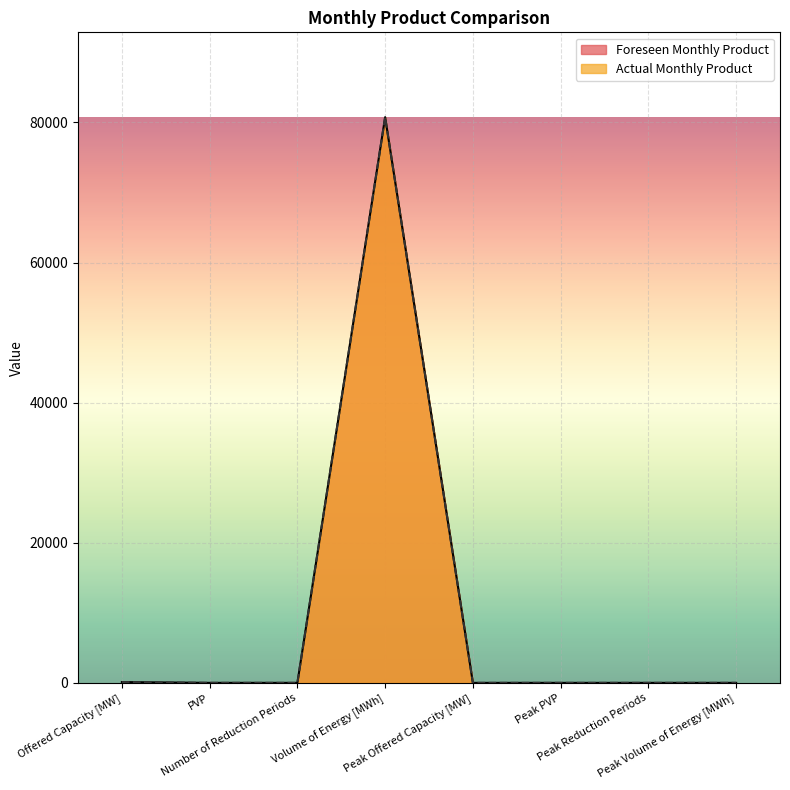

Which category has the highest value in the Actual Monthly Product series?

Volume of Energy [MWh]